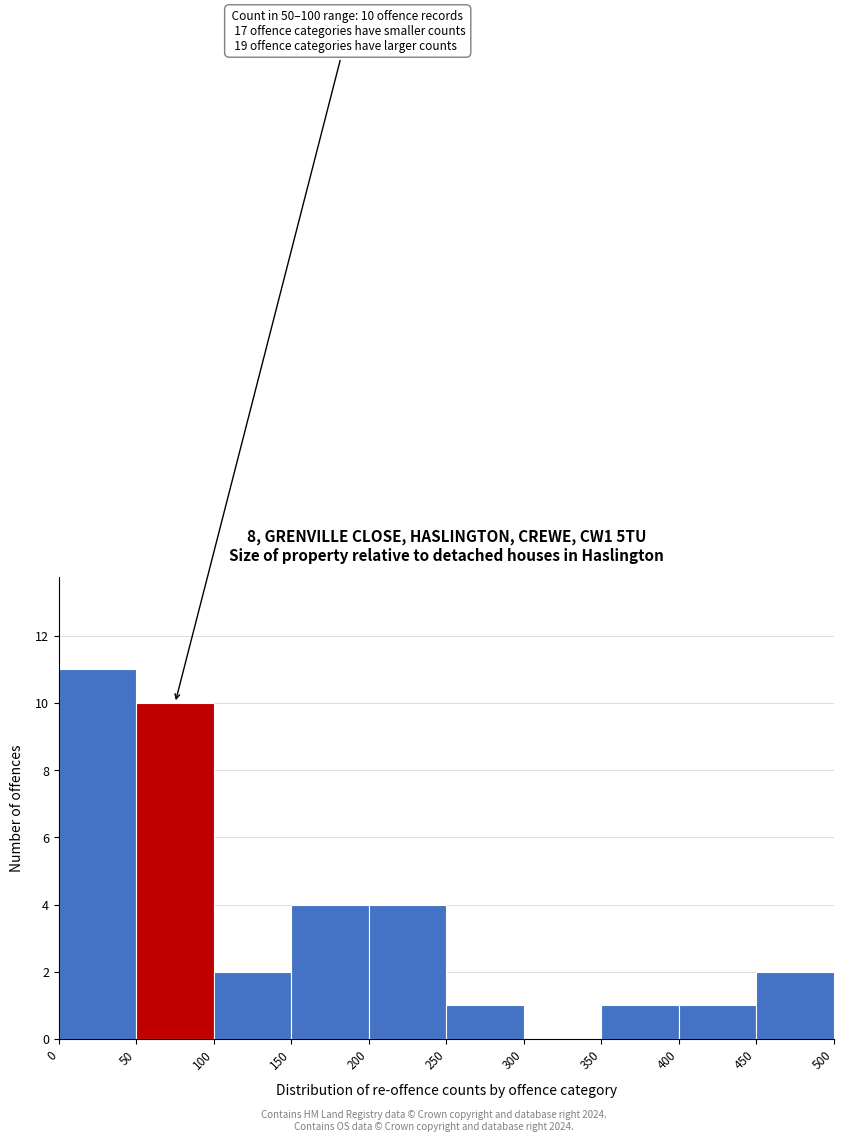

Over which range of the x-axis is the bar tallest?

0 to 50